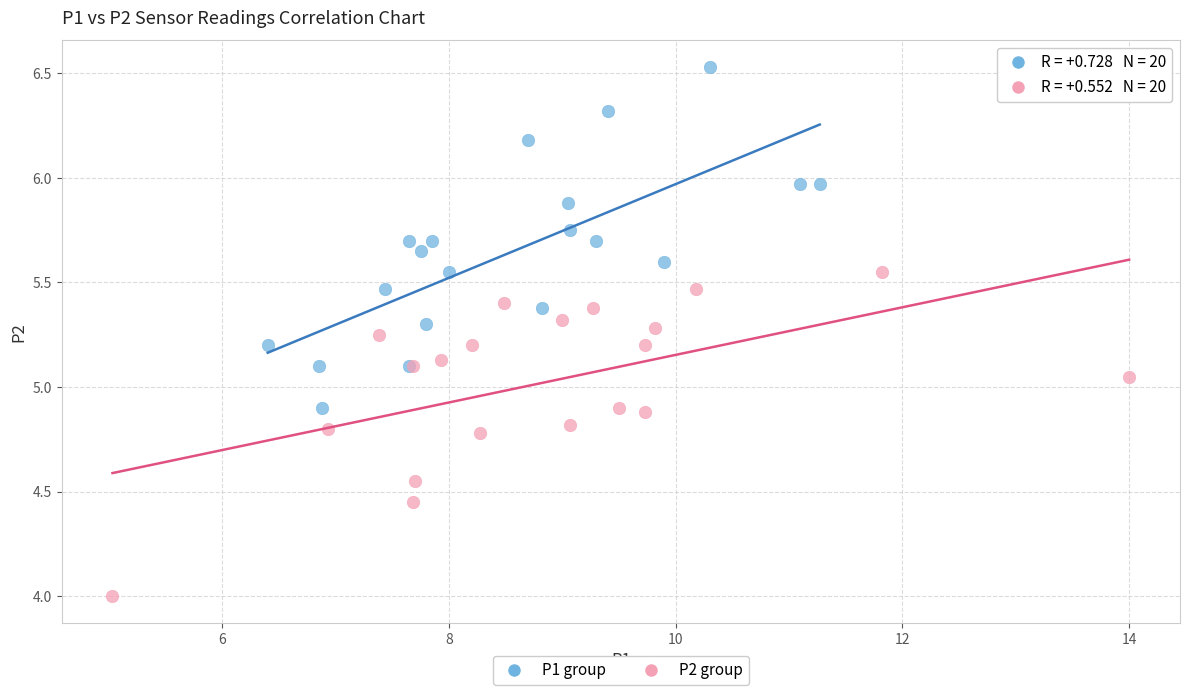

Which series has the widest spread of Y values?

P1 group